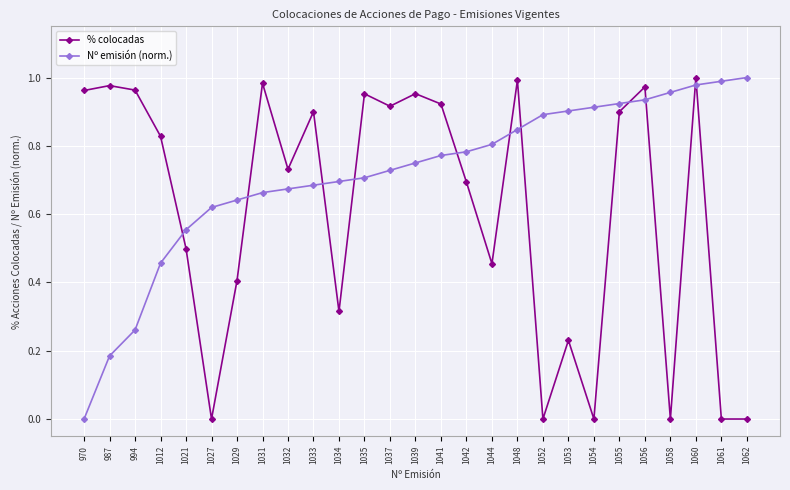

How many lines are shown in the chart?

2